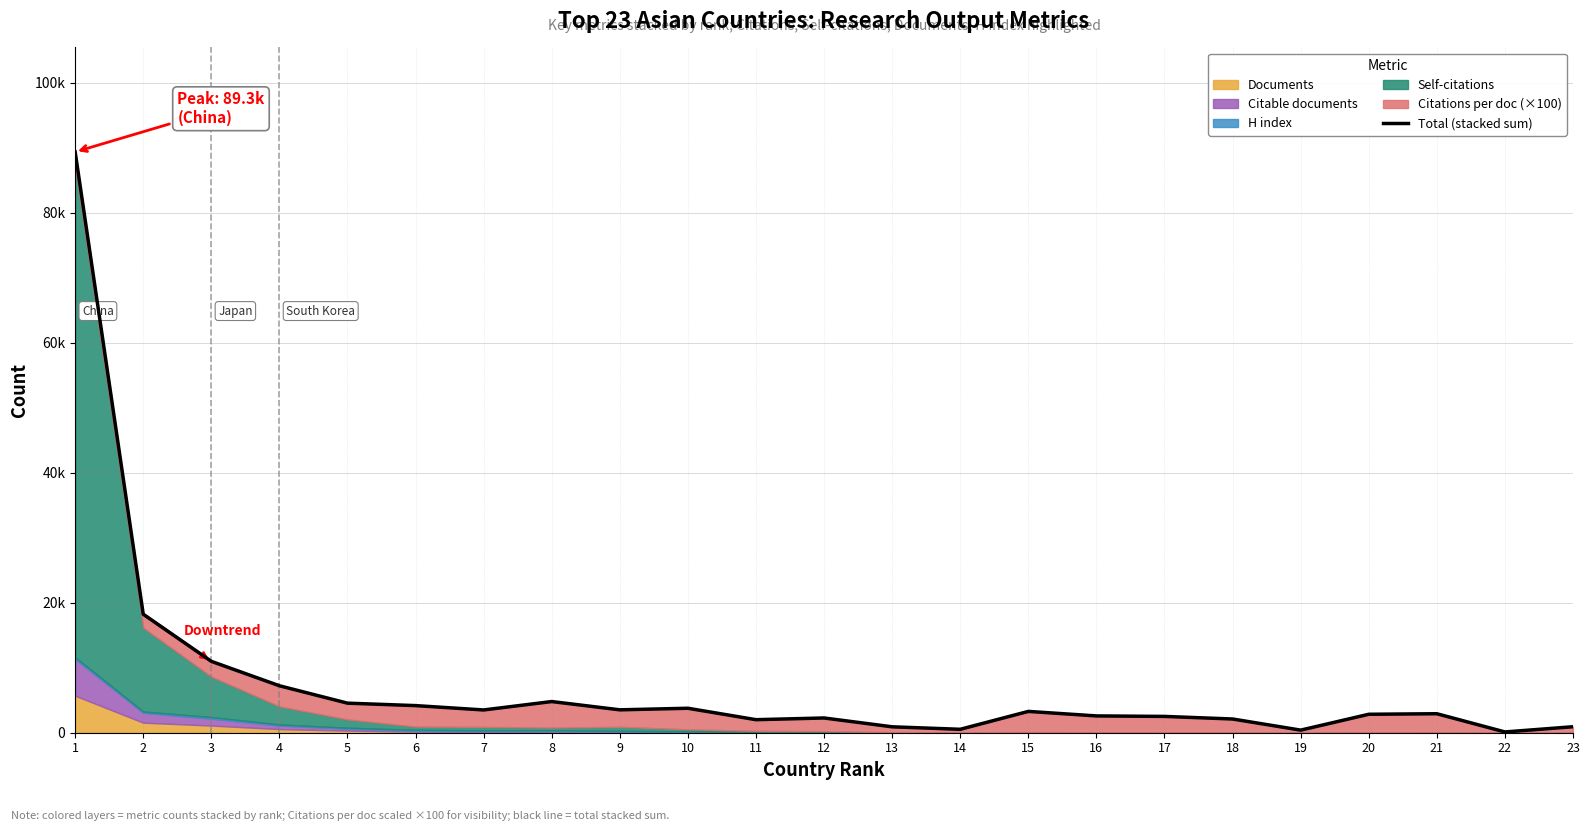

Where does the data first go above 2918?

1